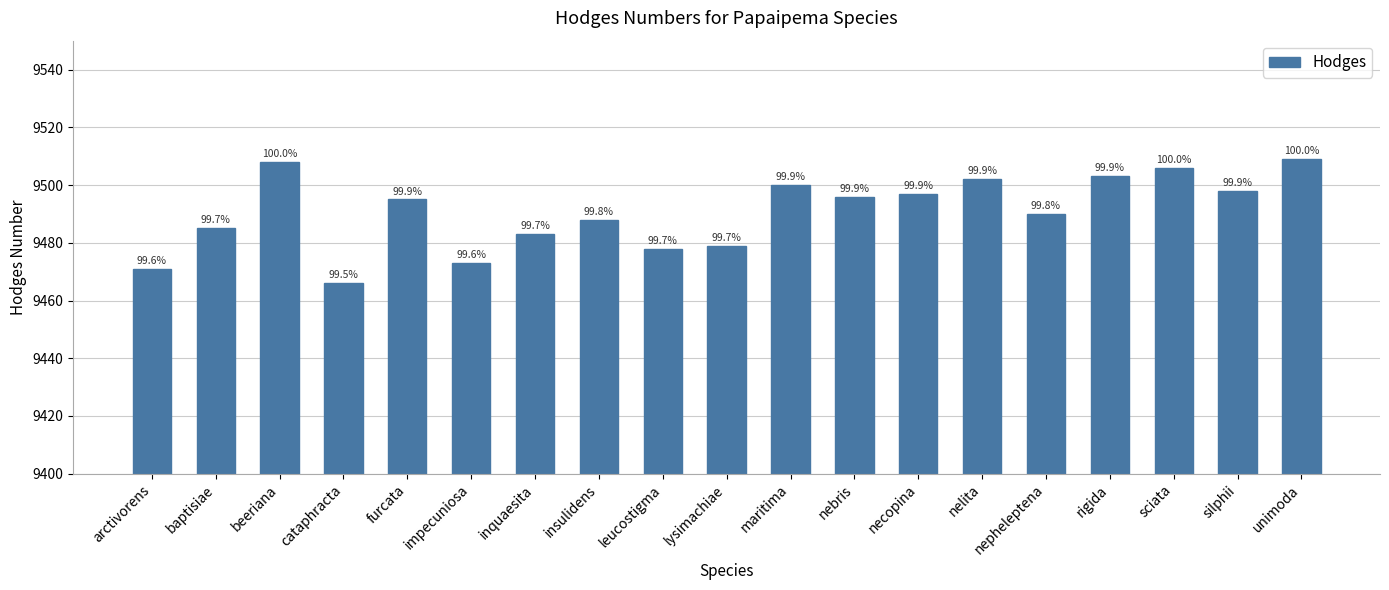

What is the ratio of the value at arctivorens to the value at rigida?

1.0